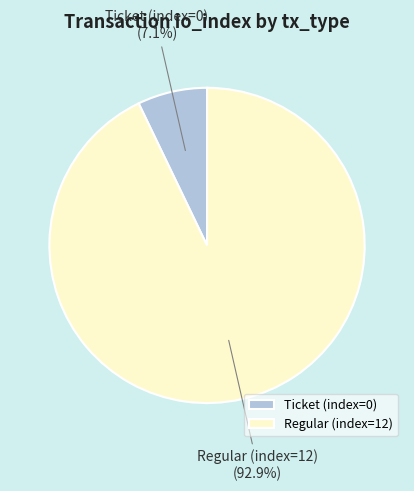

What is the largest slice in the pie chart?

Regular (index=12)